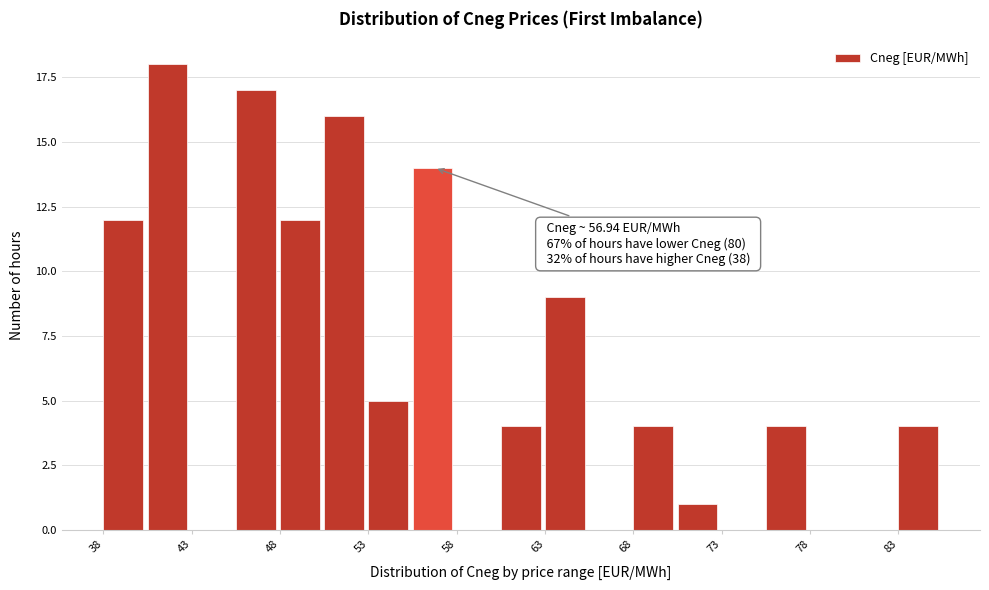

Around what value on the x-axis is the tallest bar? Give the approximate position of its centre, as read against the axis.

42